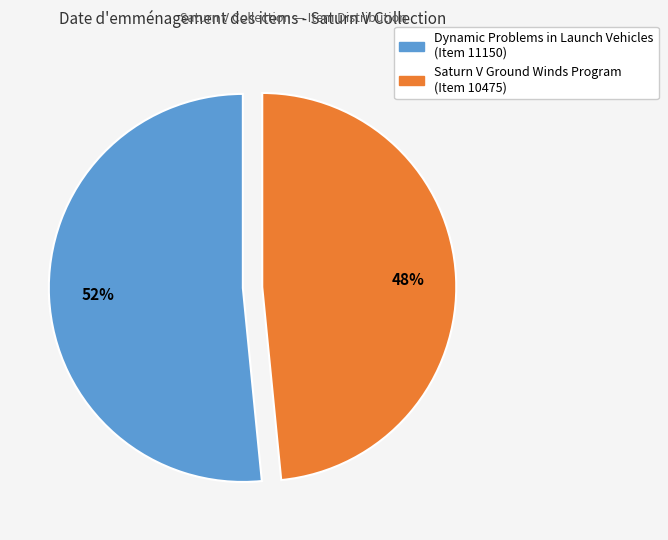

Does any single category account for the majority?

Yes